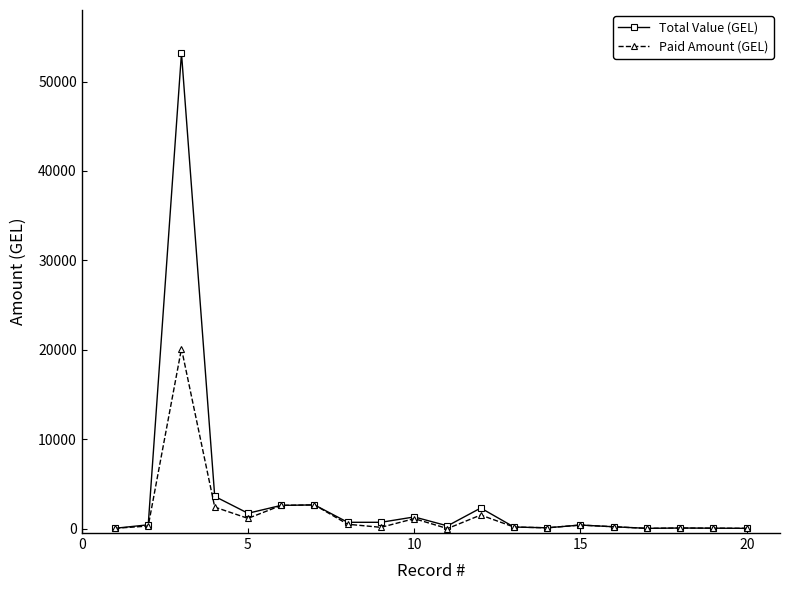

How many lines are shown in the chart?

2